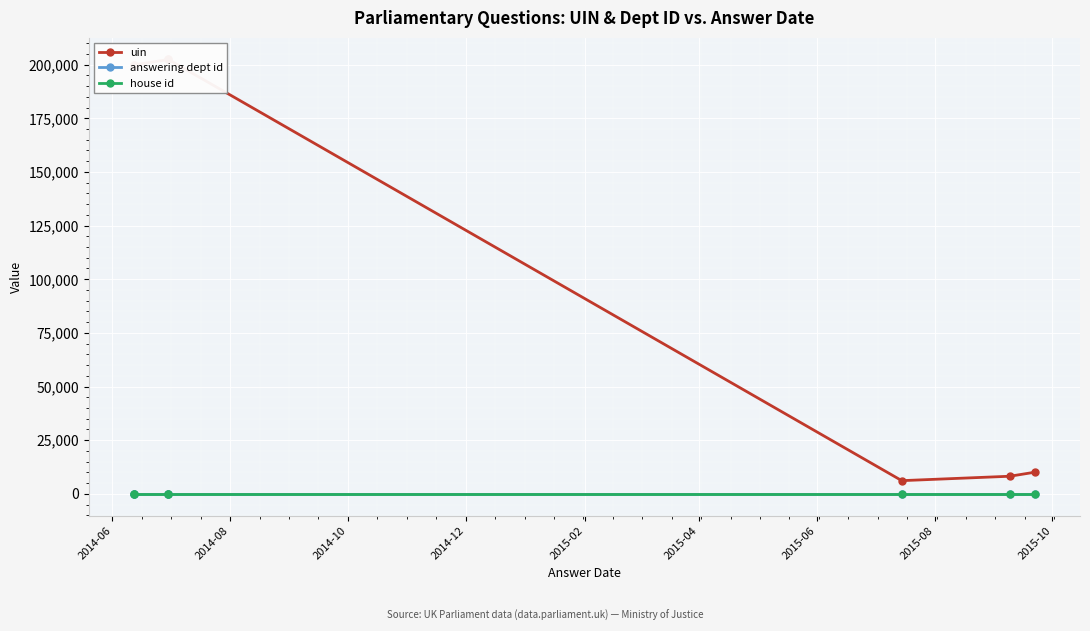

True or false: answering dept id has a value of 94 at 2014-06.

False